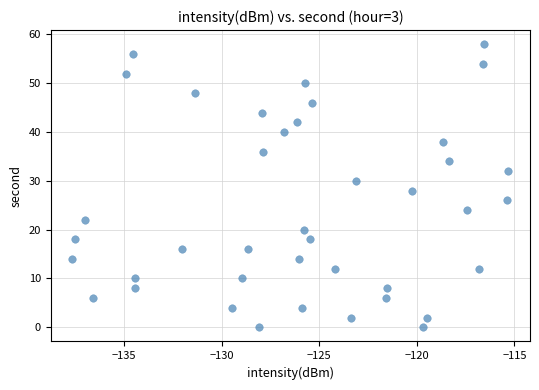

What is the range of Y values (max minus min)?

58